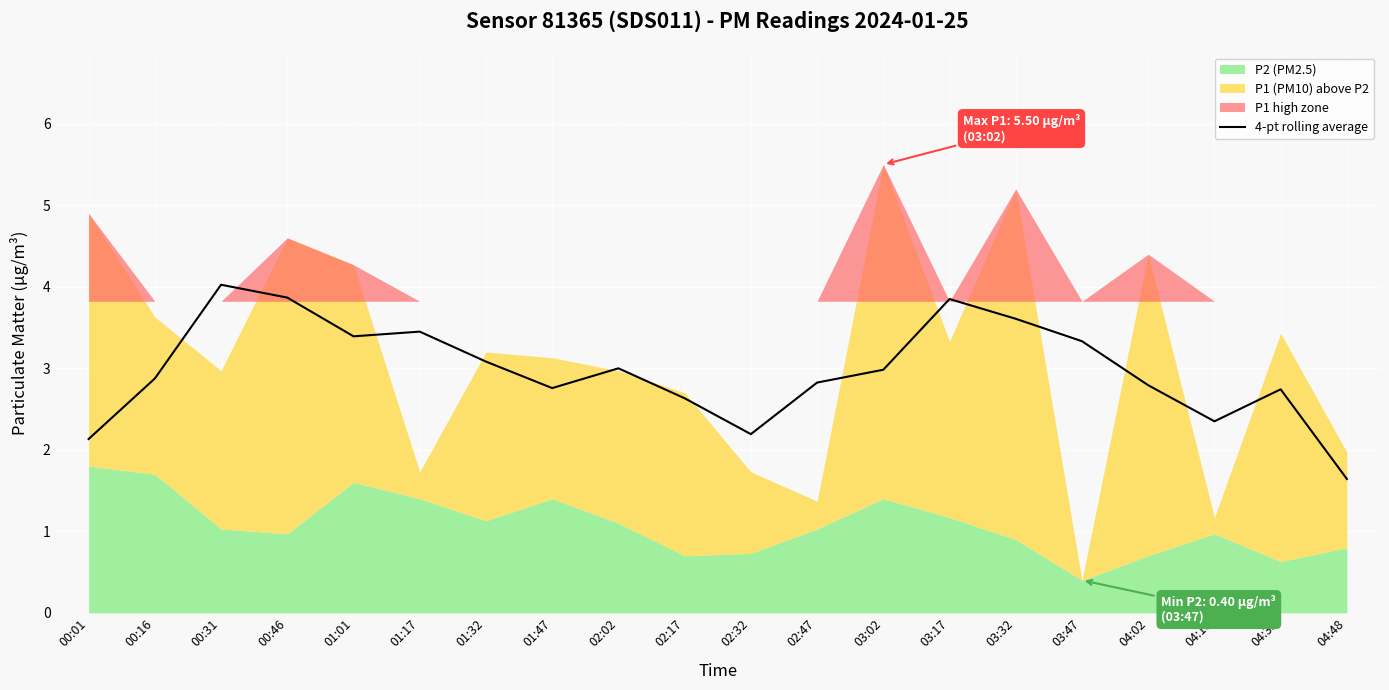

What position from the left is 04:02?

17